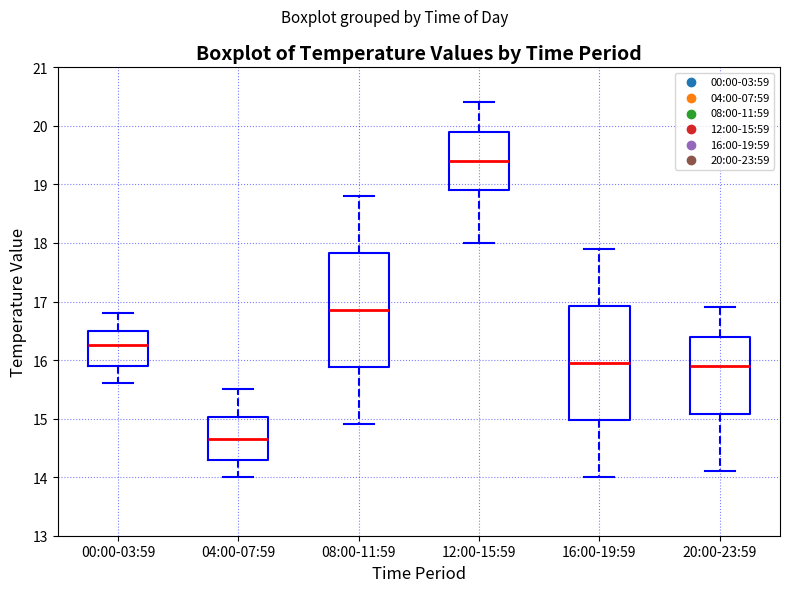

Where is the lower edge of the box for 04:00-07:59 on the y-axis? The values are not printed on the chart, so give them approximately, as read against the axis.

14.3